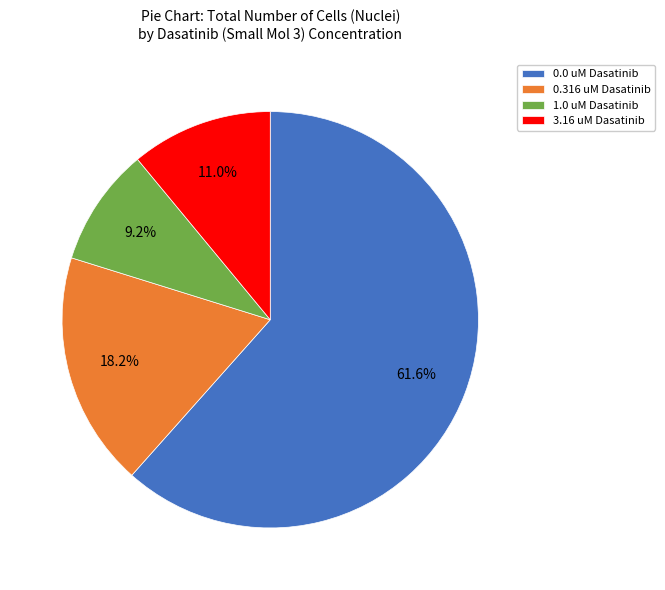

Is the sum of 1.0 uM Dasatinib and 0.0 uM Dasatinib greater than half?

Yes